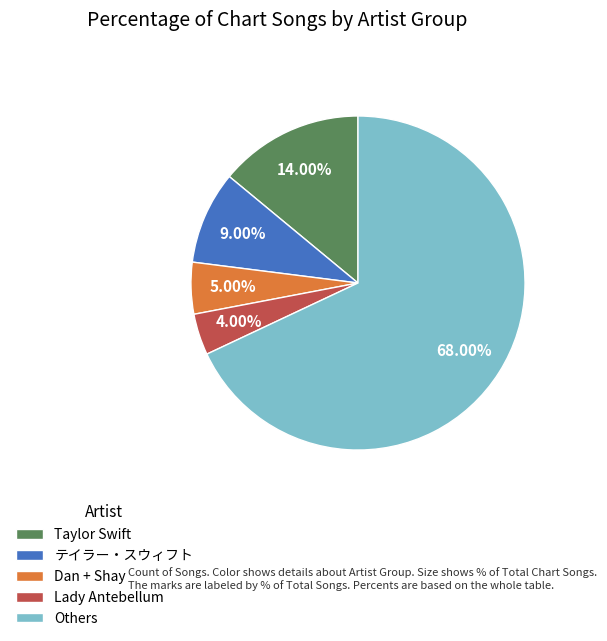

Which category has the smallest portion of the pie?

Lady Antebellum